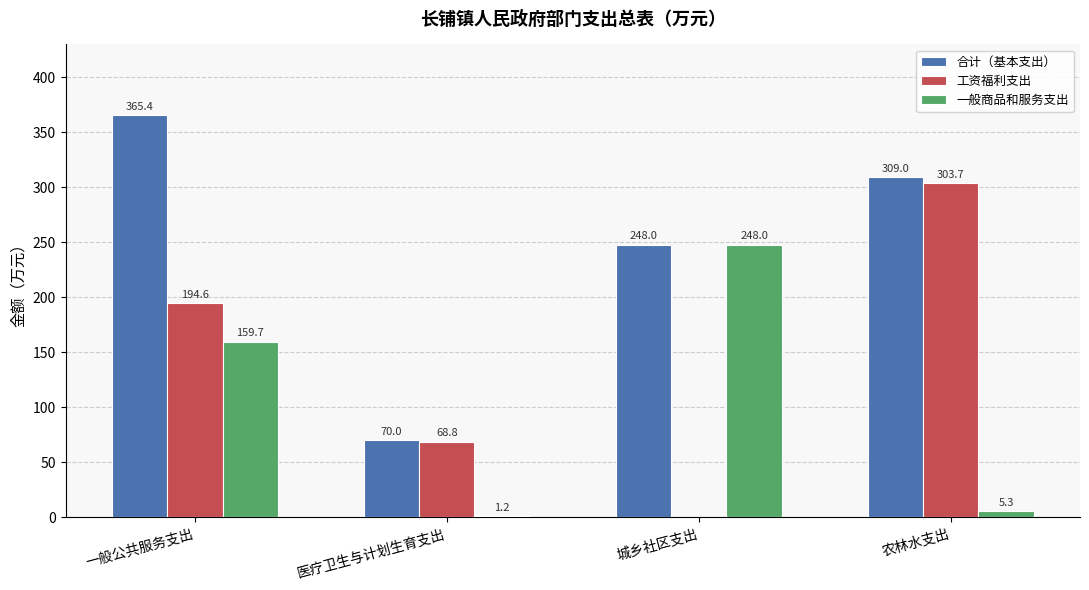

What is the average value of the 一般商品和服务支出 series?

103.6